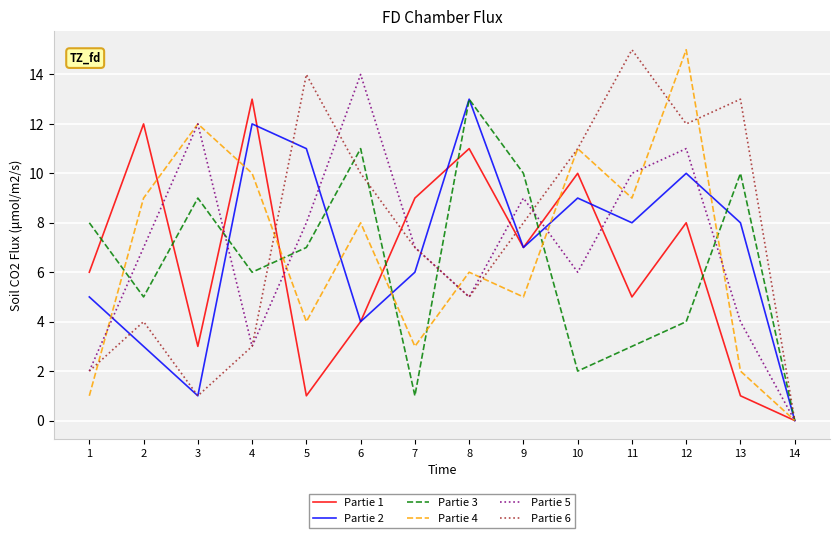

How many distinct data groups are displayed?

6